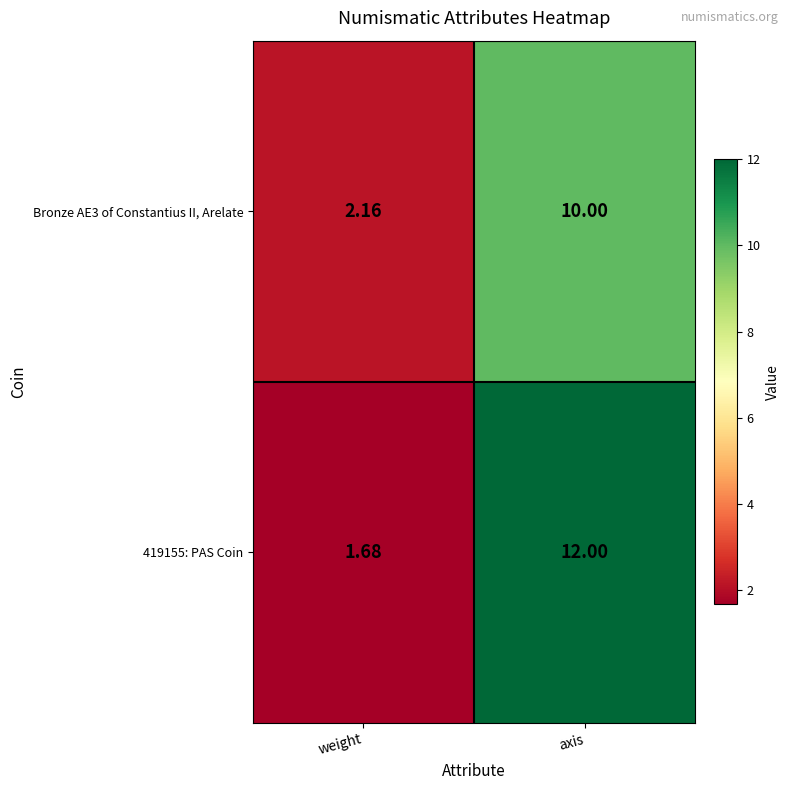

List the series in order of their peak value, highest first.

419155: PAS Coin, Bronze AE3 of Constantius II, Arelate